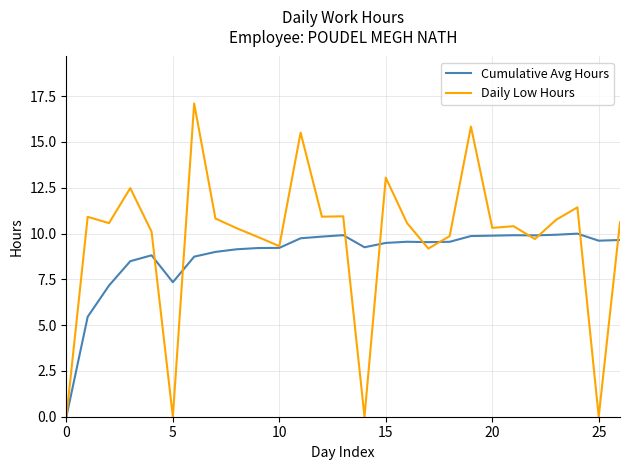

List the series in order of their peak value, highest first.

Daily Low Hours, Cumulative Avg Hours